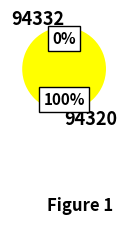

Does any single category account for the majority?

Yes